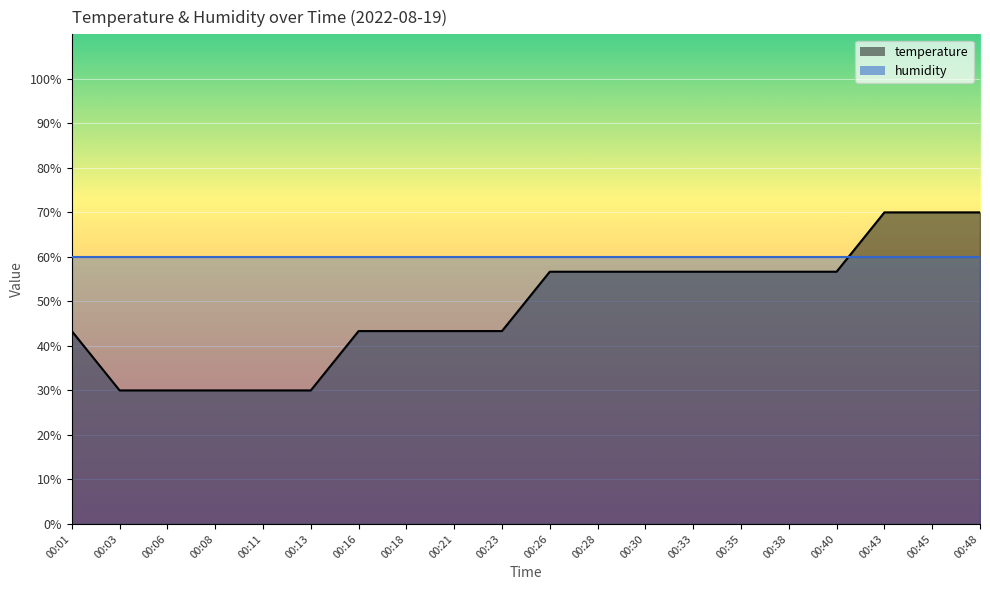

What is the sum of all values?

973.3